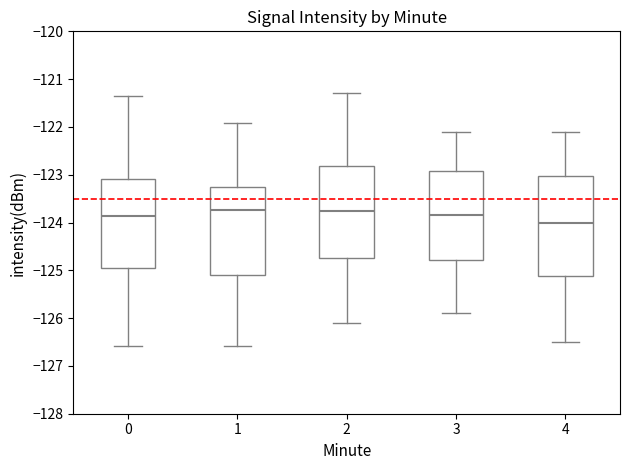

Reading left to right, transcribe this box plot: for each box, give where its median line is, the range the box spans, and where its two whiskers end, as read against the y-axis. The values are not printed on the chart, so give them approximately, as read against the axis.

0: median -123.9, box -125.0 to -123.1, whiskers -126.6 to -121.3
1: median -123.7, box -125.1 to -123.3, whiskers -126.6 to -121.9
2: median -123.7, box -124.7 to -122.8, whiskers -126.1 to -121.3
3: median -123.8, box -124.8 to -122.9, whiskers -125.9 to -122.1
4: median -124.0, box -125.1 to -123.0, whiskers -126.5 to -122.1